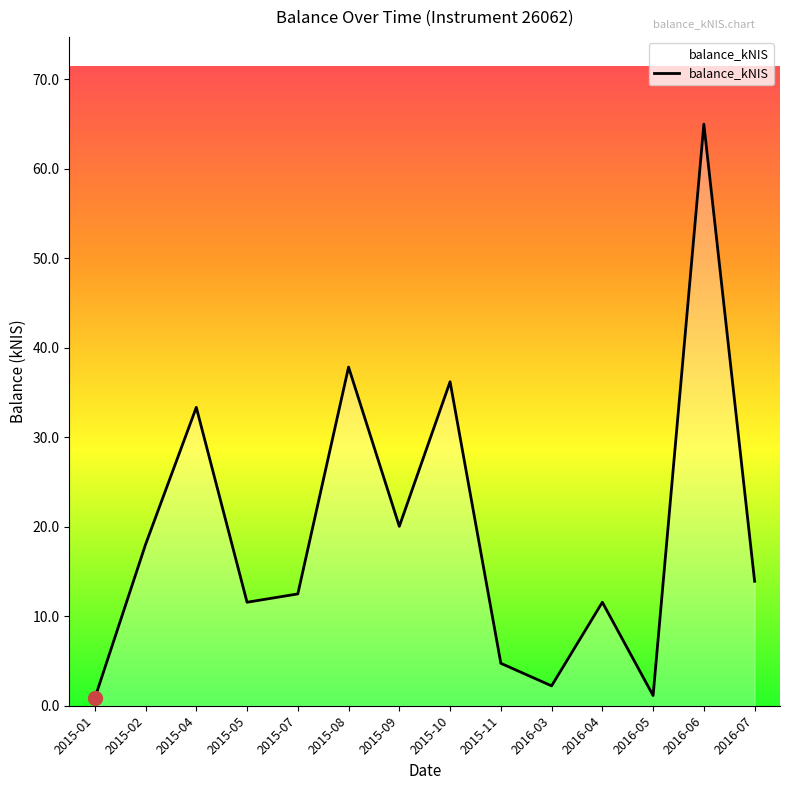

What position from the left is 2015-08?

6